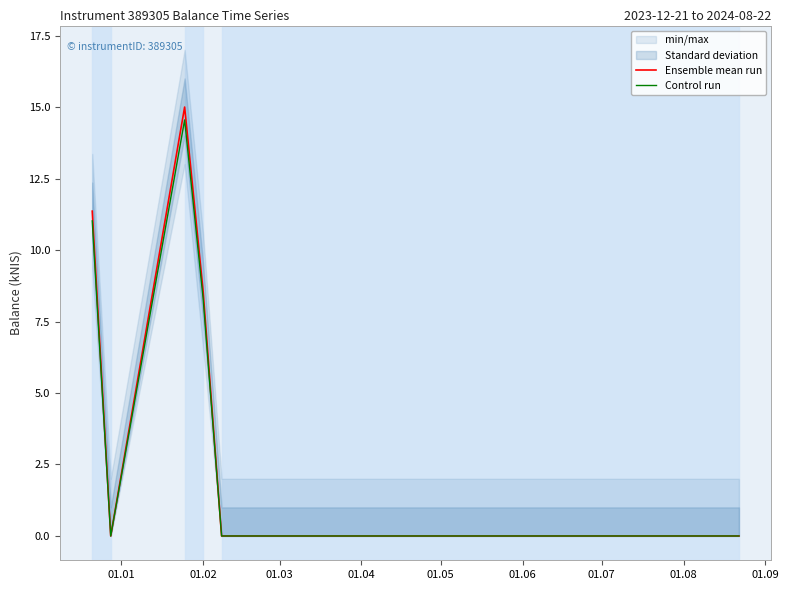

What is the maximum value for Ensemble mean run?

15.0